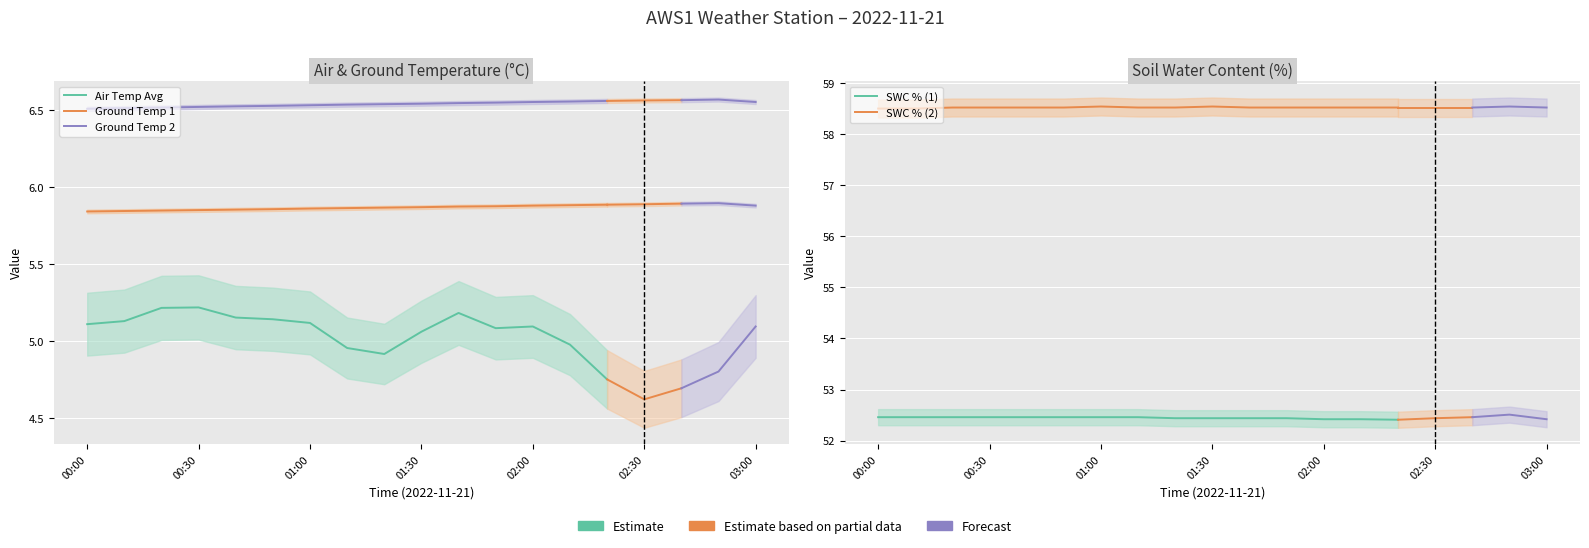

Between 8 and 10, which series saw the biggest shift?

Air Temp Avg